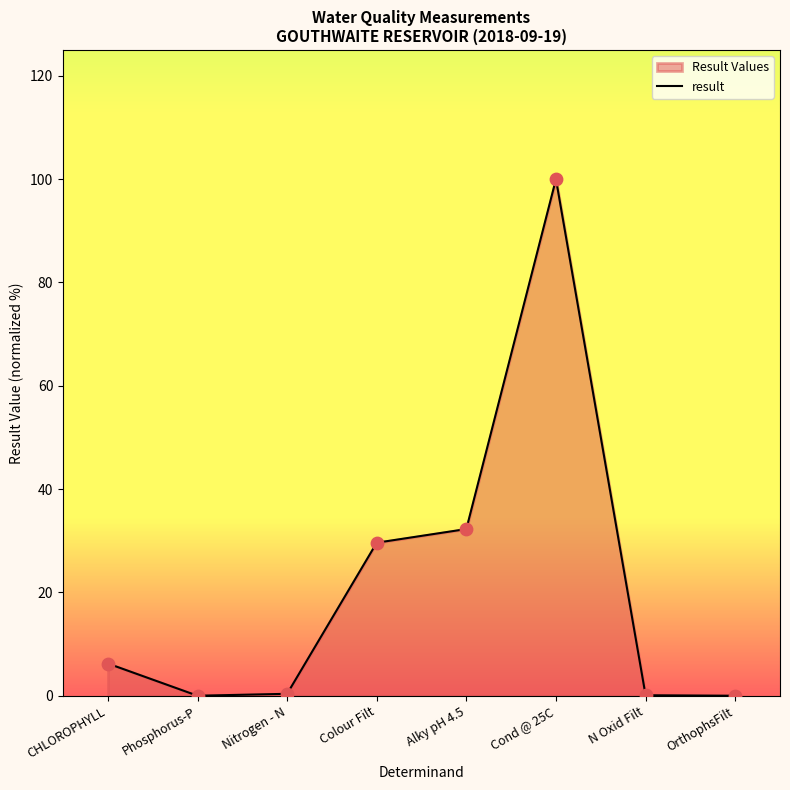

What is the change in value from Cond @ 25C to N Oxid Filt?

-99.9